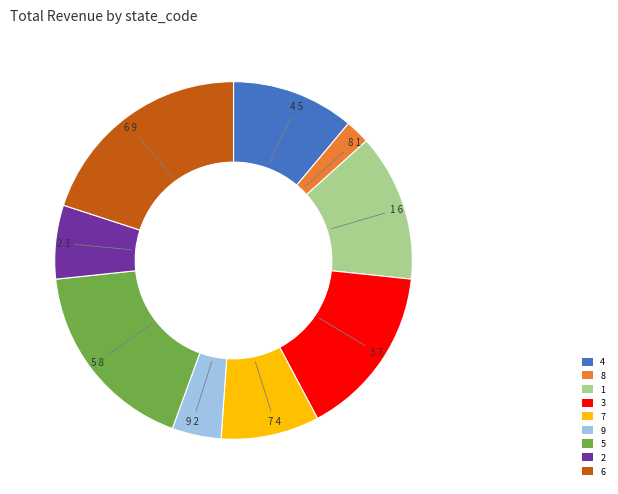

Which has a higher value, 8 or 9?

9